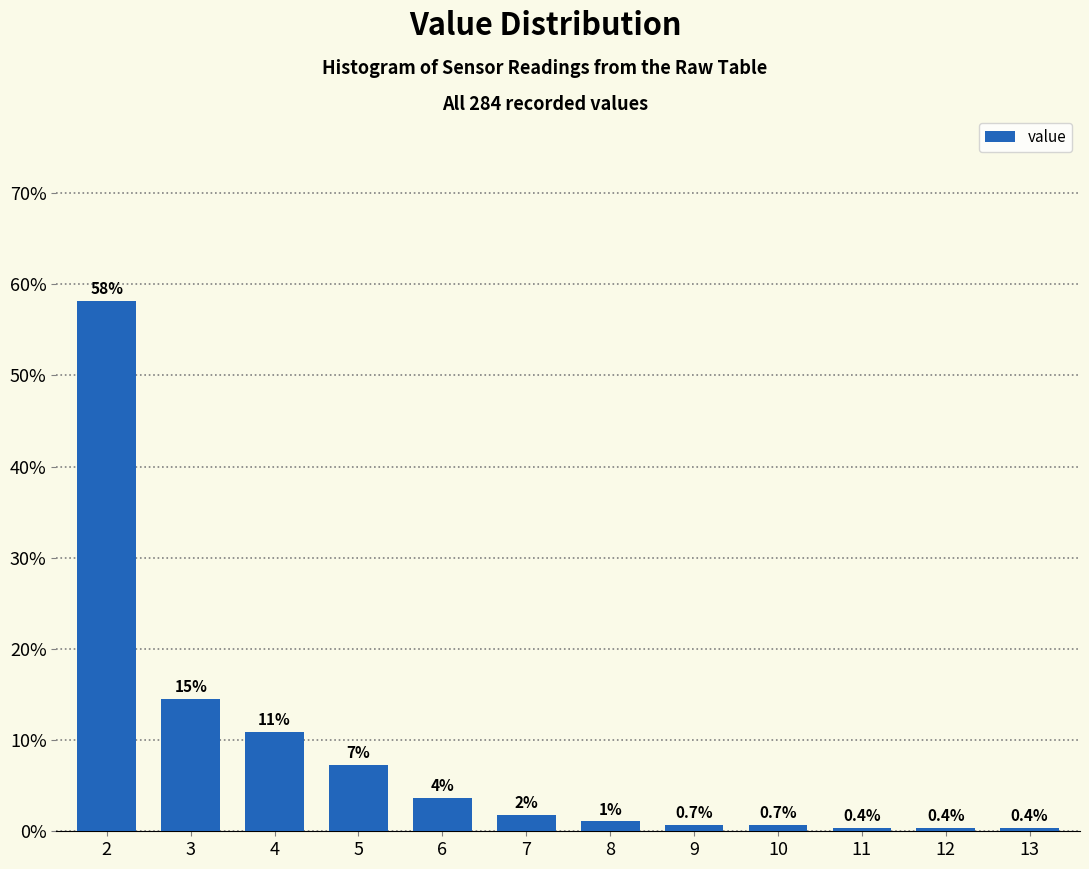

What is the average value?

8.3